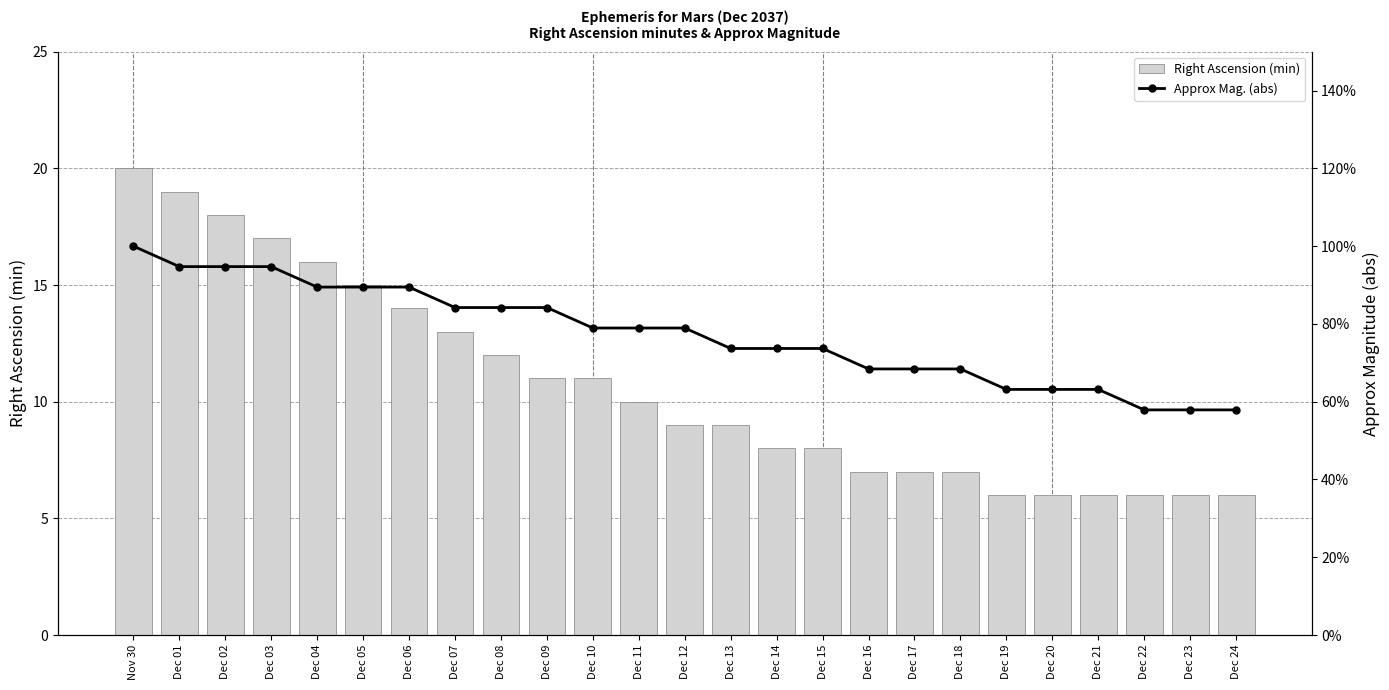

At which category is the sum across all series the highest?

Nov 30